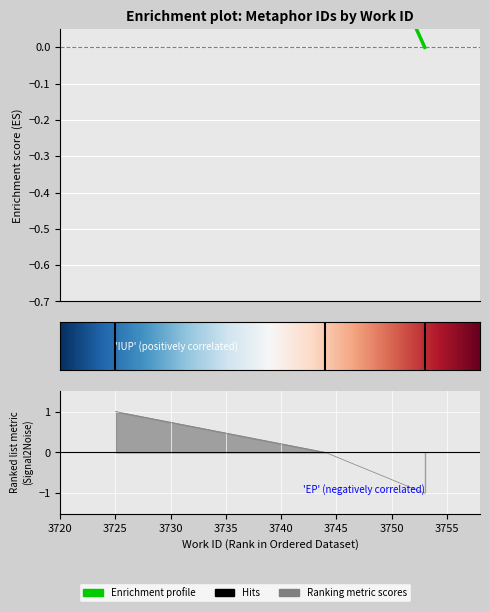

Reading left to right, extract all data points from this chart.

3725=0.6	3744=0.6	3753=-0.0